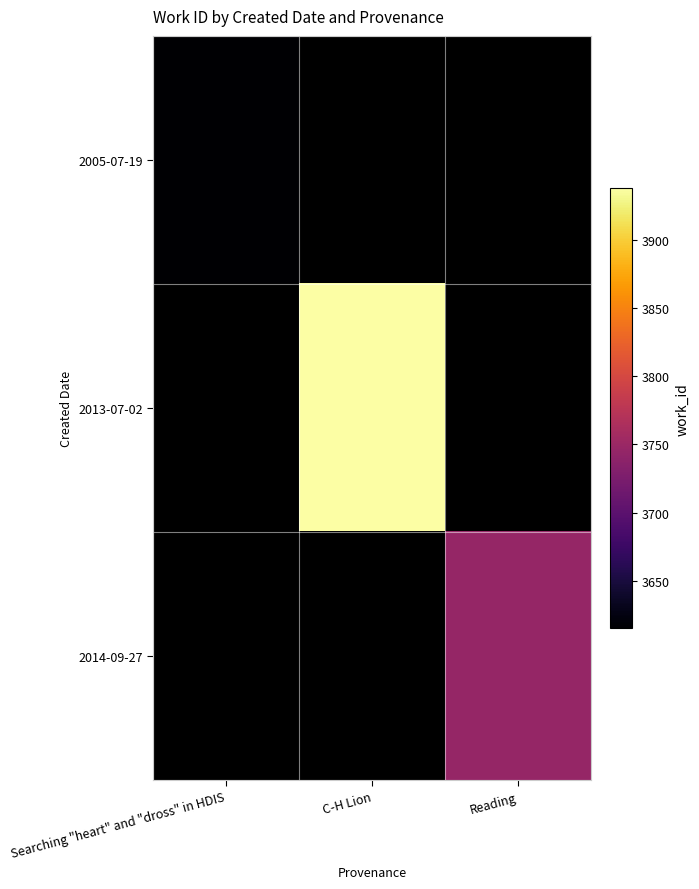

What is the lowest value of the 2005-07-19 series?

3615.0